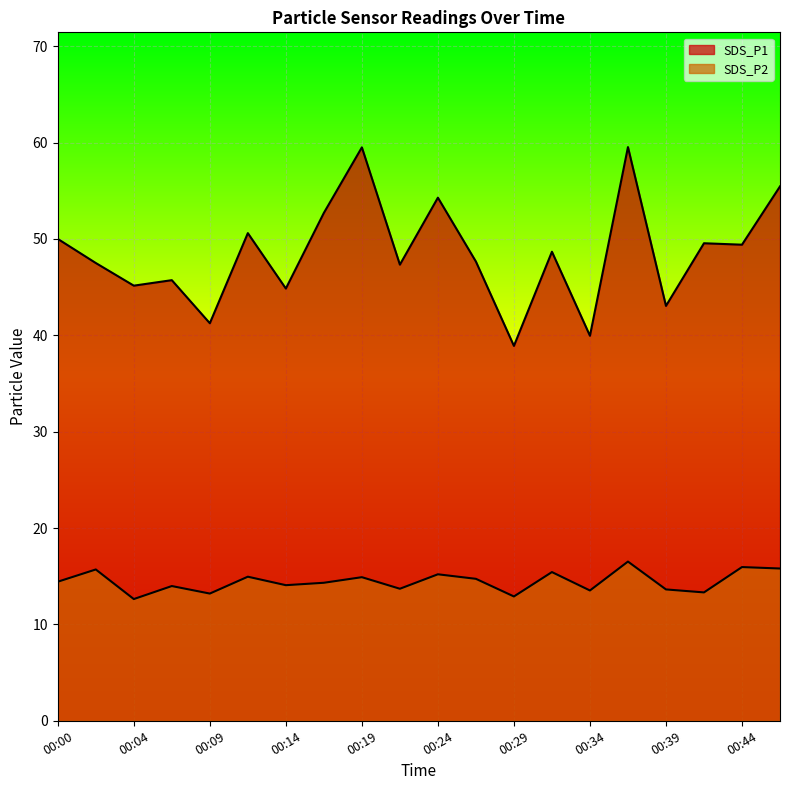

Rank the categories by SDS_P2 value from highest to lowest.

00:36, 00:44, 00:46, 00:02, 00:31, 00:24, 00:12, 00:19, 00:26, 00:00, 00:17, 00:14, 00:07, 00:22, 00:39, 00:34, 00:41, 00:09, 00:29, 00:04